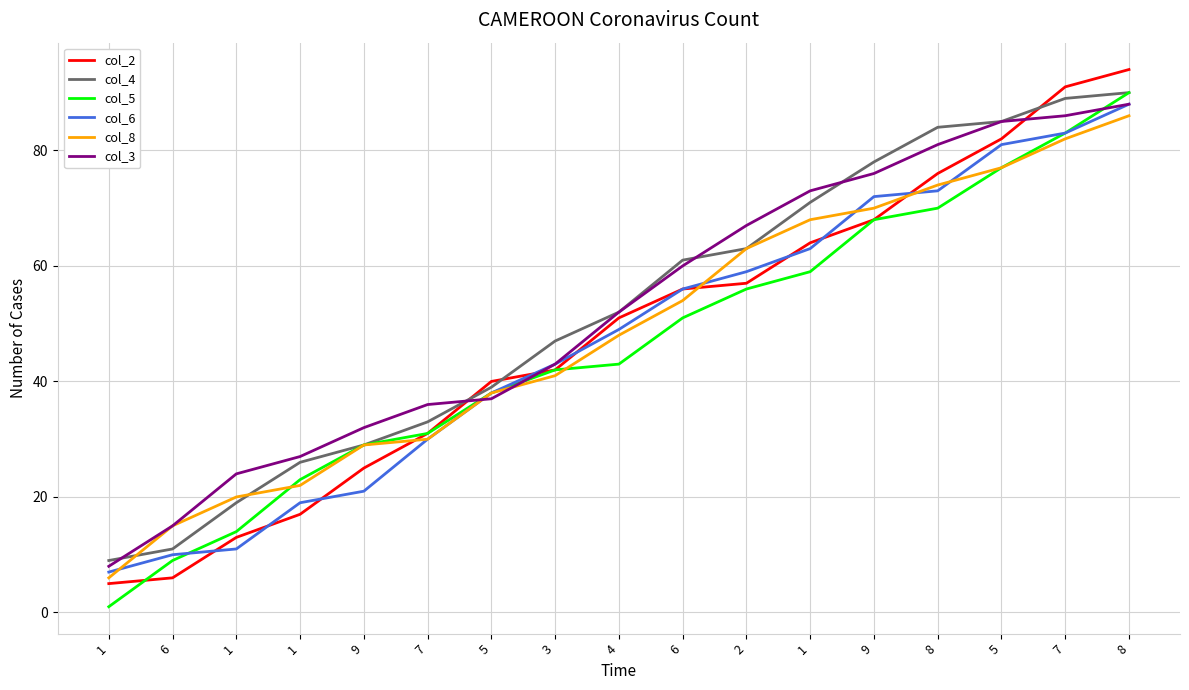

What are all the series names shown in the legend?

col_2, col_4, col_5, col_6, col_8, col_3